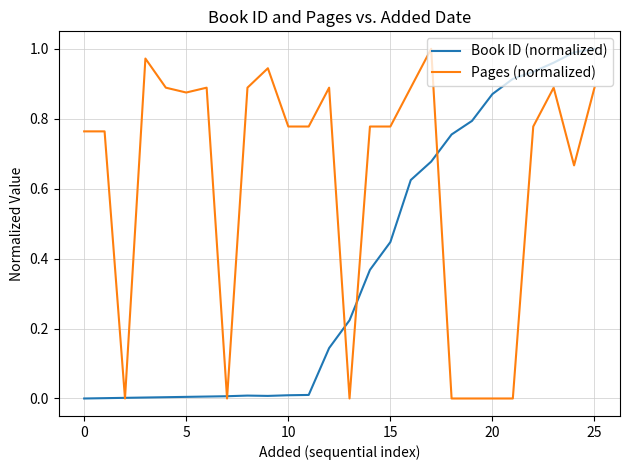

Rank the series by their average value, from highest to lowest.

Pages (normalized), Book ID (normalized)